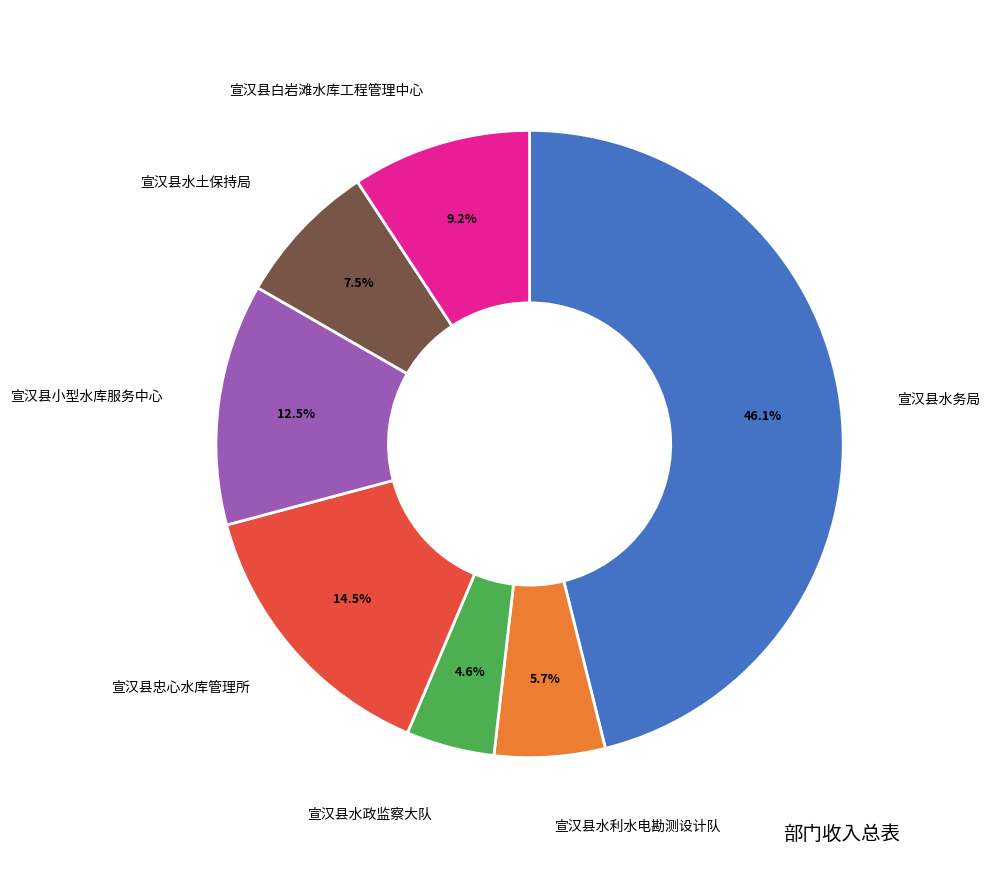

Which has a higher value, 宣汉县水政监察大队 or 宣汉县小型水库服务中心?

宣汉县小型水库服务中心